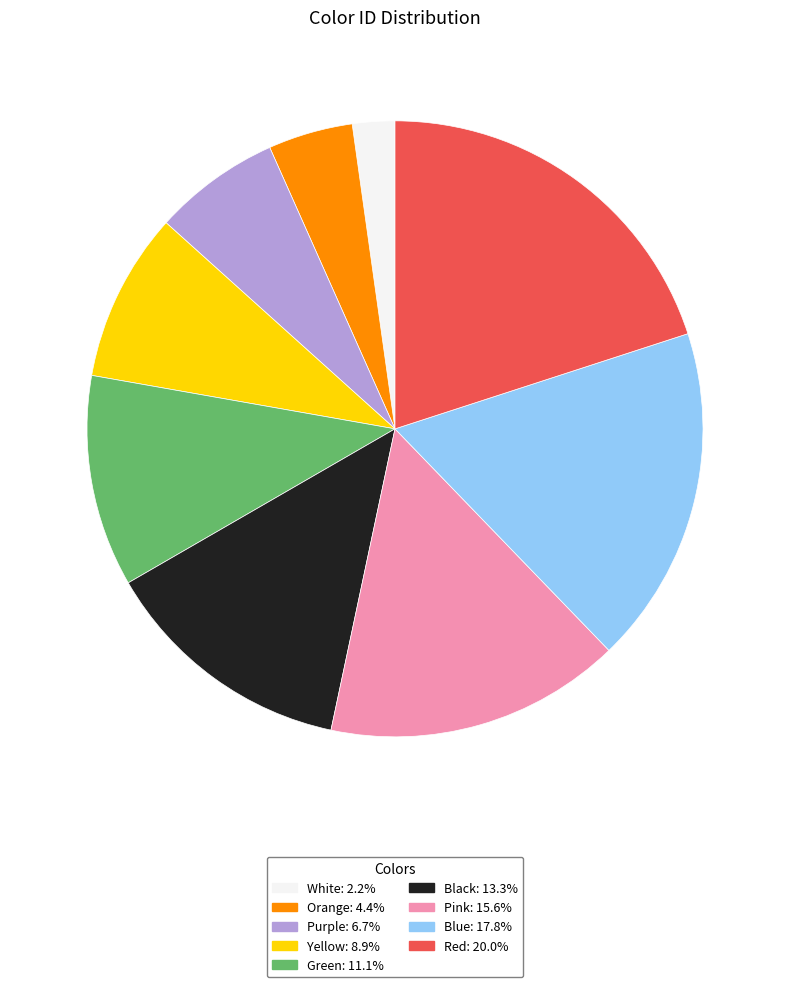

Between Red and Purple, which is larger?

Red